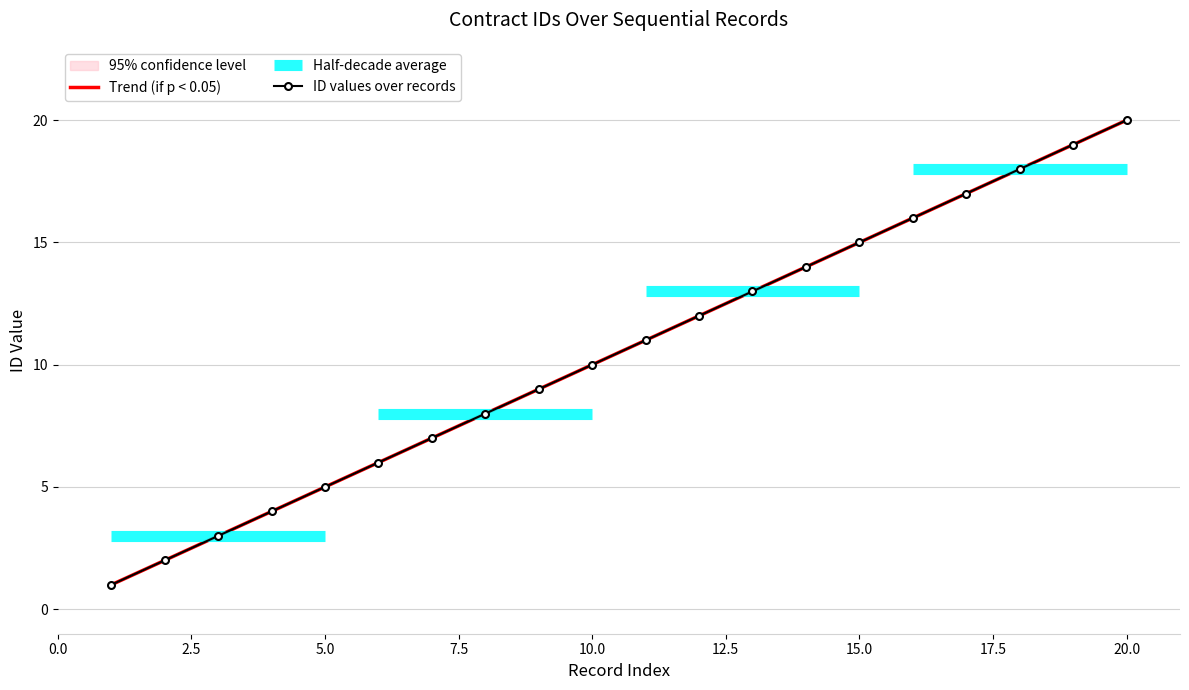

Is this an area chart (filled region under the line)?

No